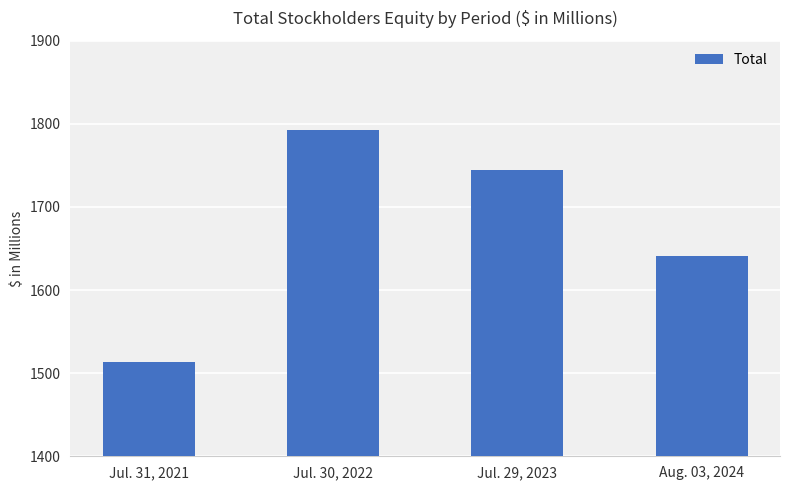

Reading right to left, transcribe all the data shown in this chart.

1641	1744	1792	1514